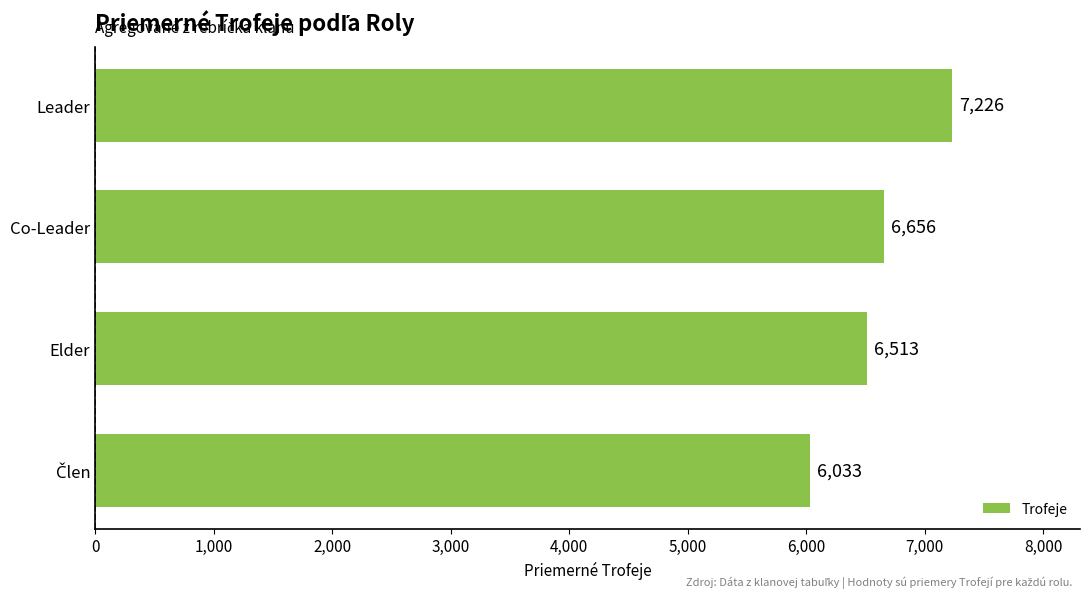

What is the difference between the maximum and second lowest values?

713.0